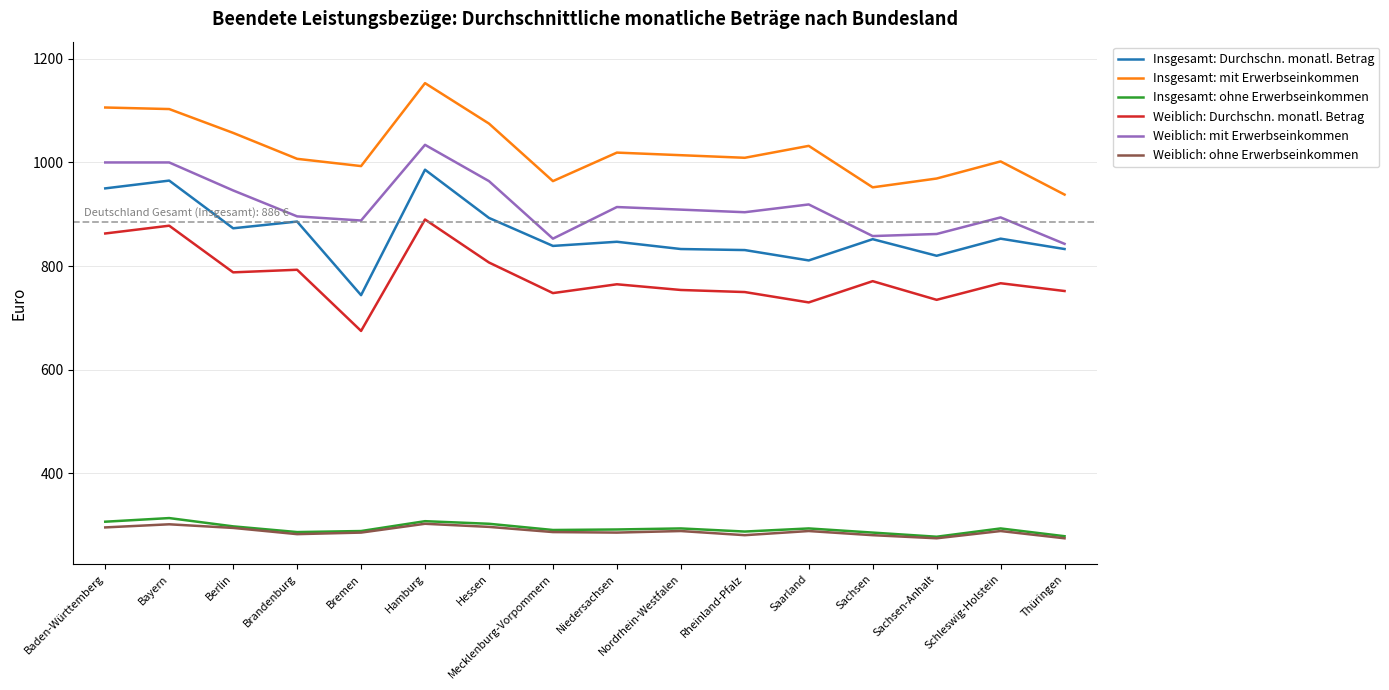

What is the lowest value of the Insgesamt: Durchschn. monatl. Betrag series?

744